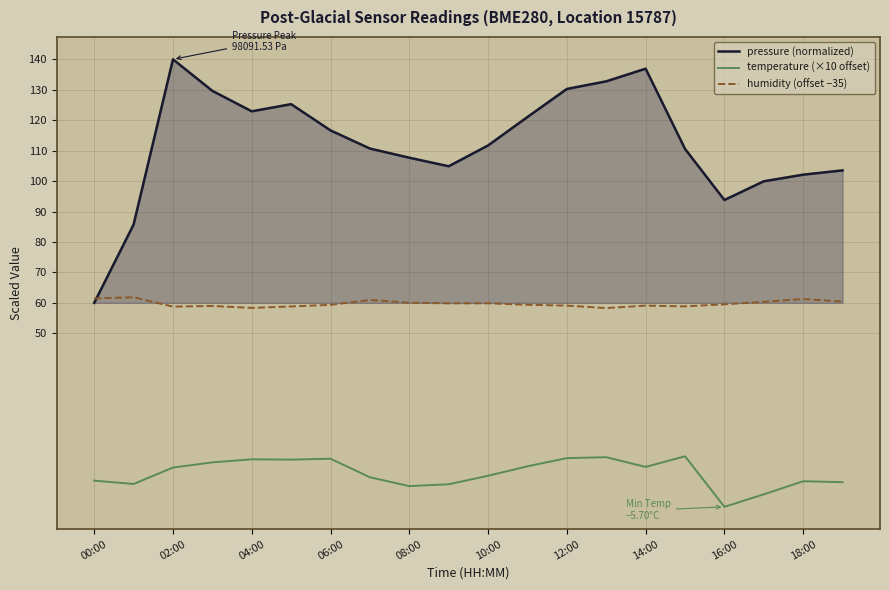

Which series has the widest spread of values?

pressure (normalized)